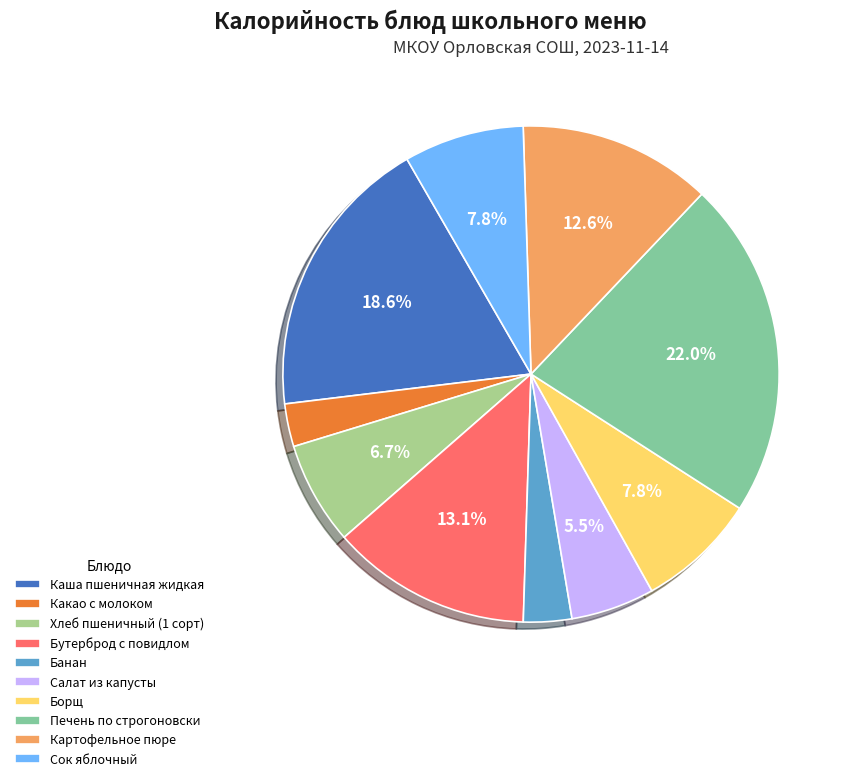

To the nearest percent, what is the average slice percentage?

10%